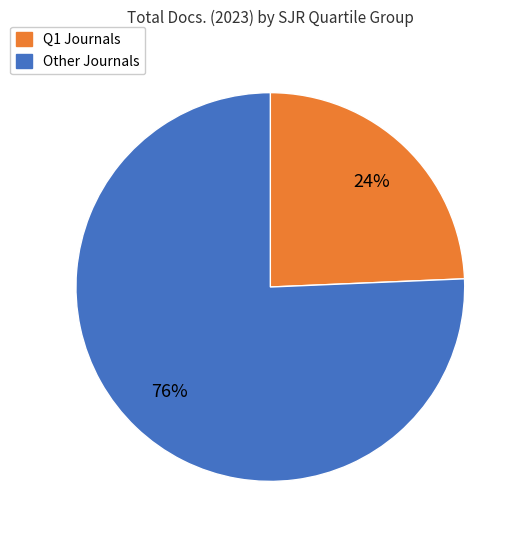

Is there any slice that represents more than half of the pie?

Yes